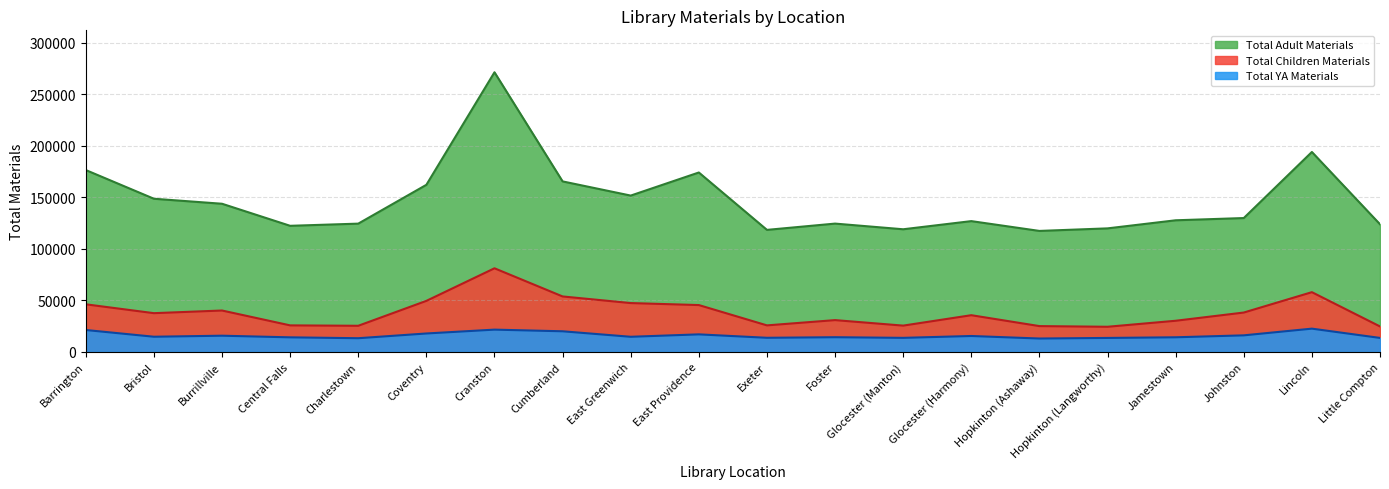

Reading right to left, list all the values displayed in this chart.

Total Adult Materials: Little Compton=123772	Lincoln=193892	Johnston=129803	Jamestown=127630	Hopkinton (Langworthy)=119786	Hopkinton (Ashaway)=117315	Glocester (Harmony)=126821	Glocester (Manton)=118918	Foster=124419	Exeter=118323	East Providence=174001	East Greenwich=151595	Cumberland=165358	Cranston=271235	Coventry=162044	Charlestown=124384	Central Falls=122274	Burrillville=143672	Bristol=148535	Barrington=176375
Total Children Materials: Little Compton=24643	Lincoln=57896	Johnston=38125	Jamestown=30158	Hopkinton (Langworthy)=24325	Hopkinton (Ashaway)=24976	Glocester (Harmony)=35551	Glocester (Manton)=25442	Foster=30784	Exeter=25674	East Providence=45385	East Greenwich=47320	Cumberland=53743	Cranston=81060	Coventry=49451	Charlestown=25286	Central Falls=25677	Burrillville=40102	Bristol=37520	Barrington=46119
Total YA Materials: Little Compton=13507	Lincoln=22506	Johnston=16000	Jamestown=14123	Hopkinton (Langworthy)=13489	Hopkinton (Ashaway)=12921	Glocester (Harmony)=15379	Glocester (Manton)=13568	Foster=14188	Exeter=13635	East Providence=16957	East Greenwich=14609	Cumberland=19944	Cranston=21548	Coventry=17813	Charlestown=13219	Central Falls=14068	Burrillville=15663	Bristol=14658	Barrington=21191